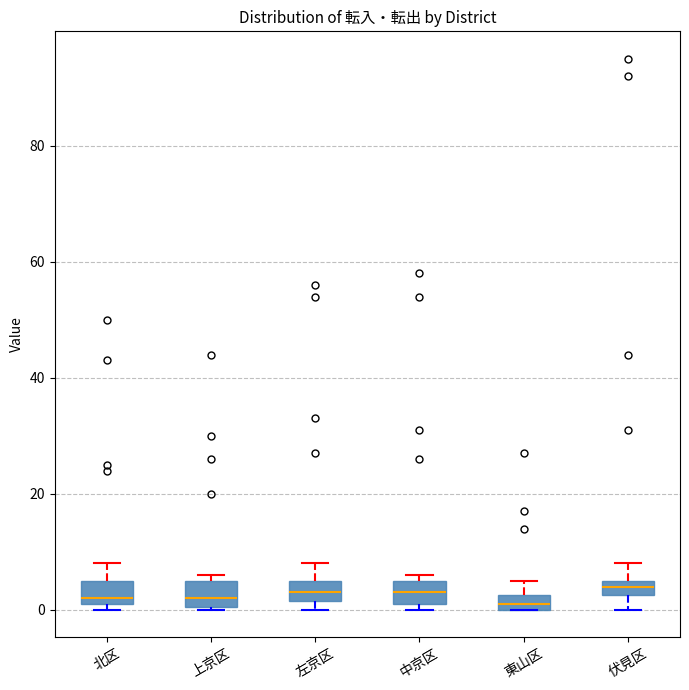

Where is the lower edge of the box for 中京区 on the y-axis? The values are not printed on the chart, so give them approximately, as read against the axis.

2